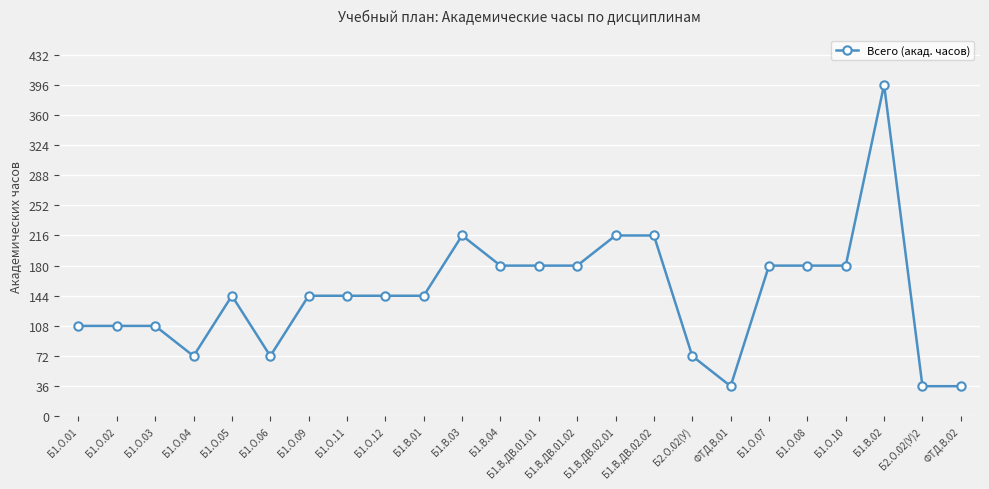

True or false: there are more than 2 points higher than both neighbors.

True